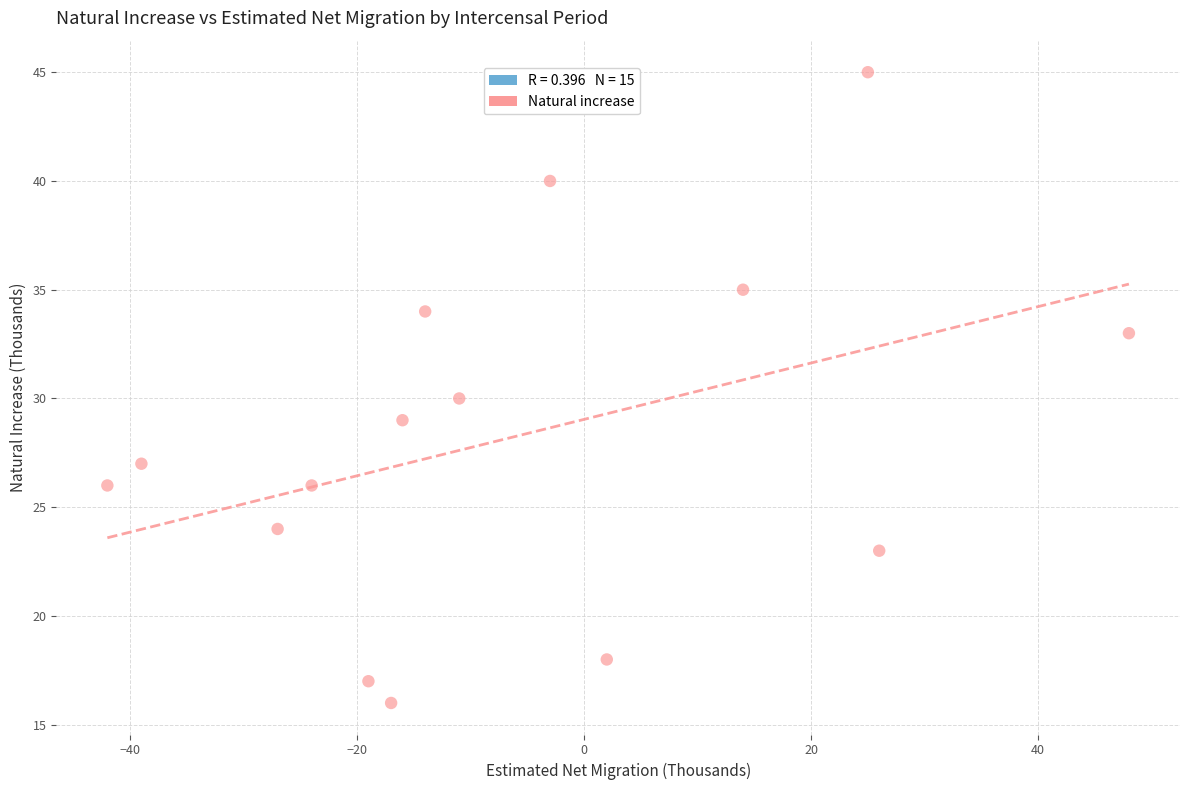

What is the range of X values (max minus min)?

90